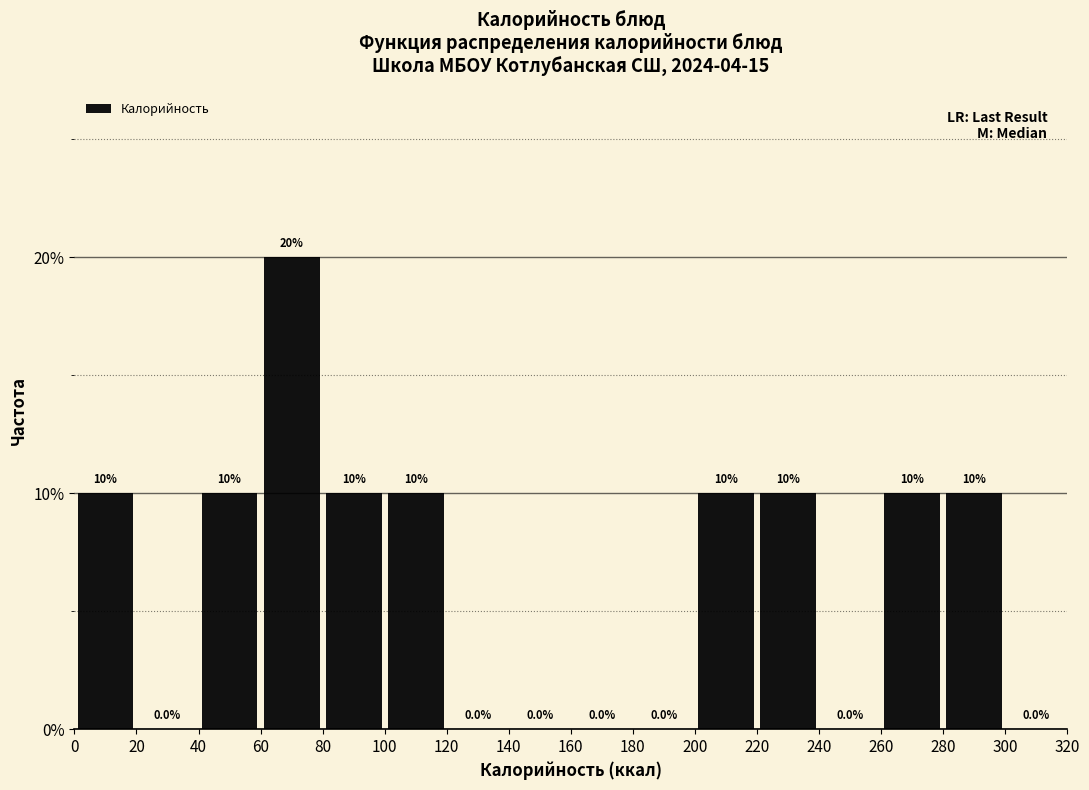

Reading left to right, list every bar in this chart as the range it spans on the x-axis followed by its height.

0 to 20: 10.0
20 to 40: 0.0
40 to 60: 10.0
60 to 80: 20.0
80 to 100: 10.0
100 to 120: 10.0
120 to 140: 0.0
140 to 160: 0.0
160 to 180: 0.0
180 to 200: 0.0
200 to 220: 10.0
220 to 240: 10.0
240 to 260: 0.0
260 to 280: 10.0
280 to 300: 10.0
300 to 320: 0.0